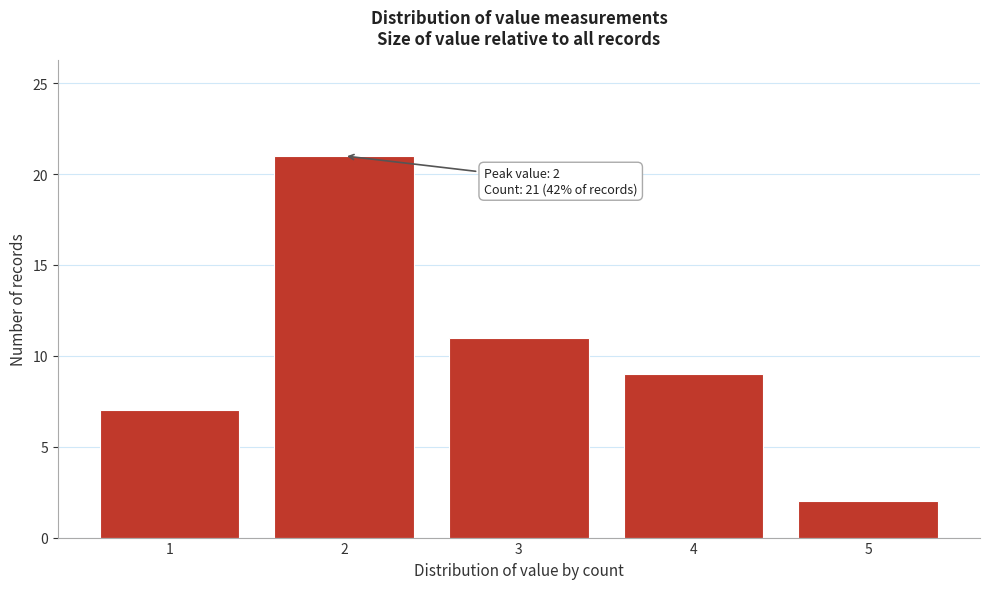

Reading left to right, list all the values displayed in this chart.

1=7	2=21	3=11	4=9	5=2